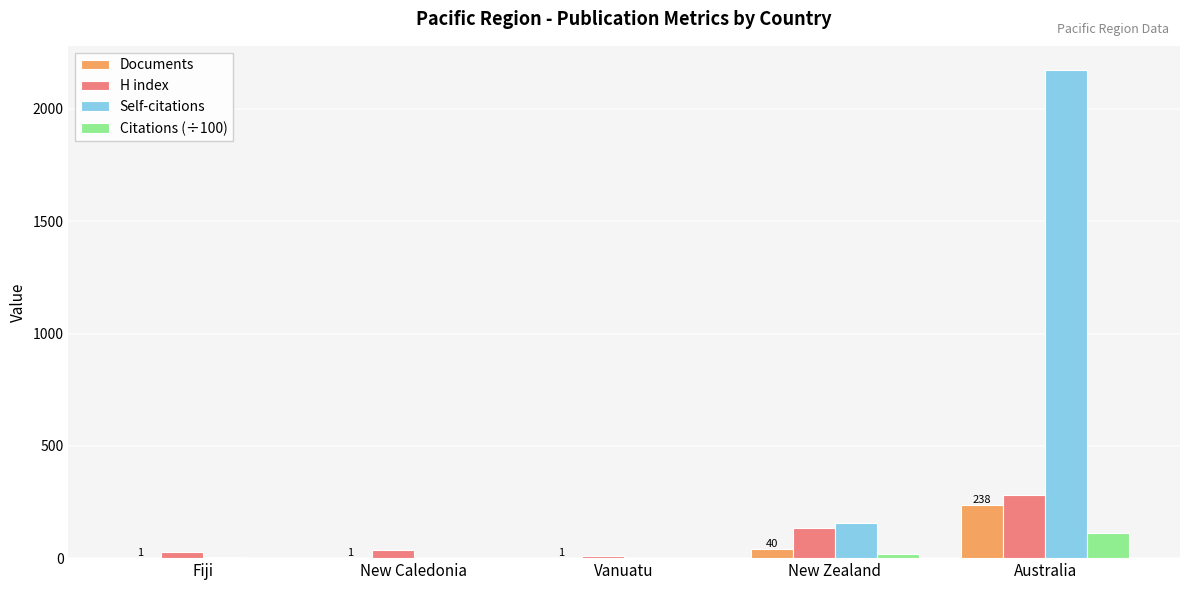

True or false: H index has a value of 134.0 at New Zealand.

True